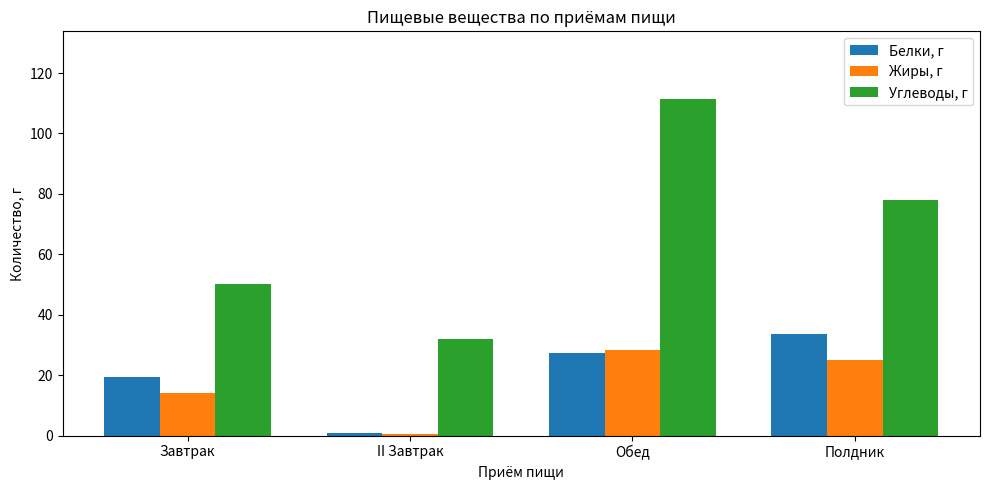

Reading left to right, extract all data points from this chart.

Белки, г: 19.3	0.7	27.3	33.6
Жиры, г: 14.2	0.5	28.4	24.9
Углеводы, г: 50.3	31.9	111.5	78.1